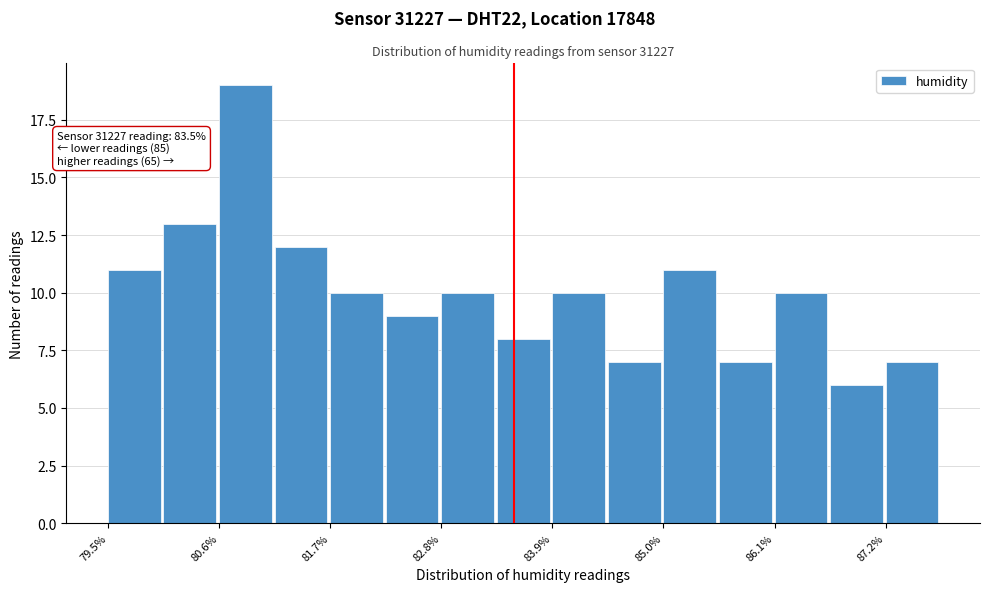

Around what value on the x-axis is the tallest bar? Give the approximate position of its centre, as read against the axis.

80.8